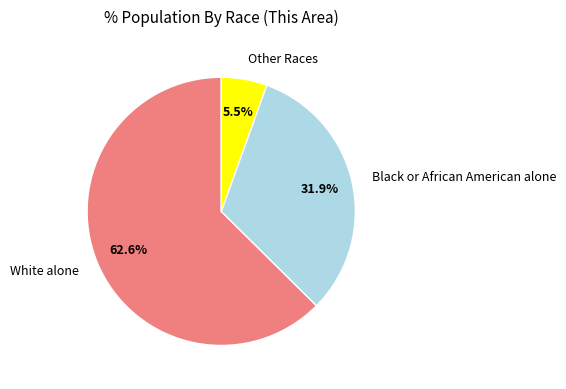

Rank the categories by value from highest to lowest.

White alone, Black or African American alone, Other Races